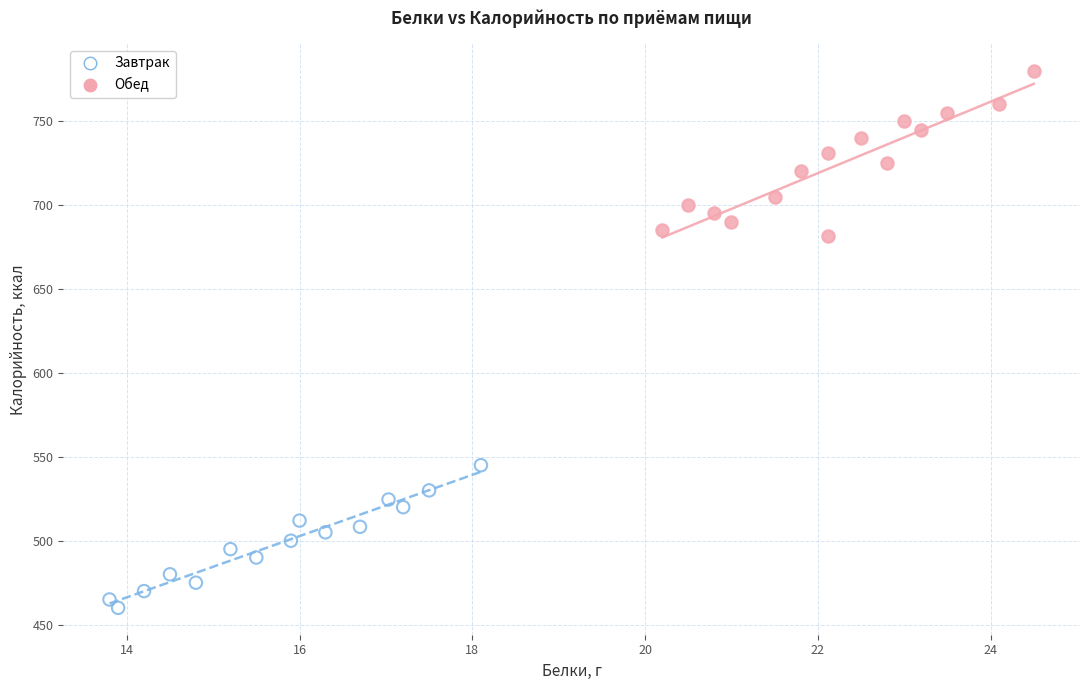

Which series contains the highest Y value?

Обед